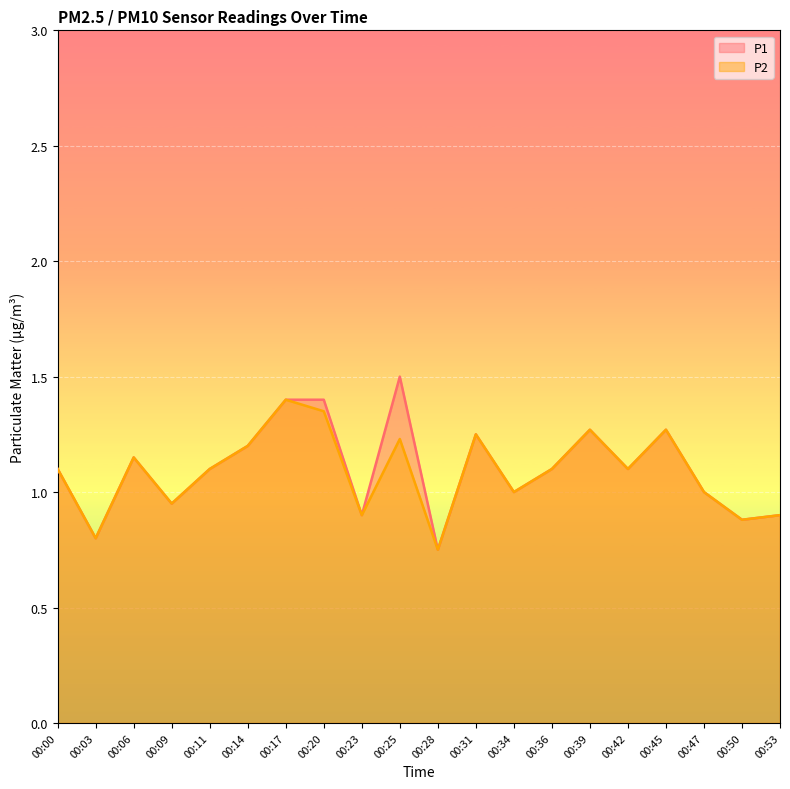

Between 00:23 and 00:39, which is larger?

00:39